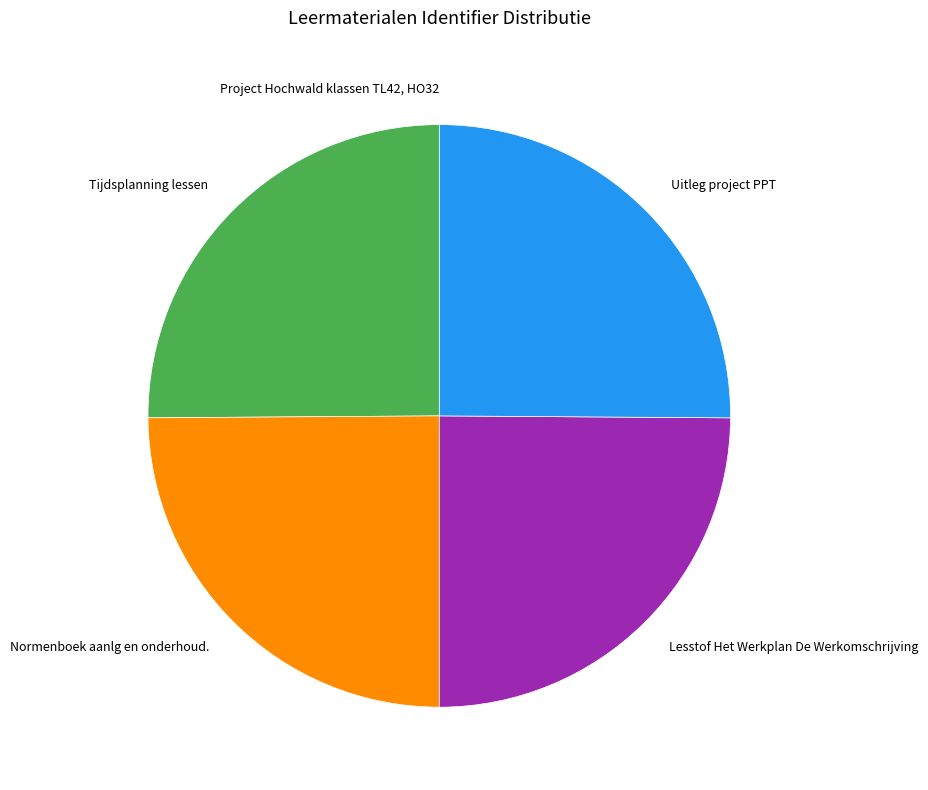

Approximately how many times larger is the value at Normenboek aanlg en onderhoud. compared to Uitleg project PPT?

1.0